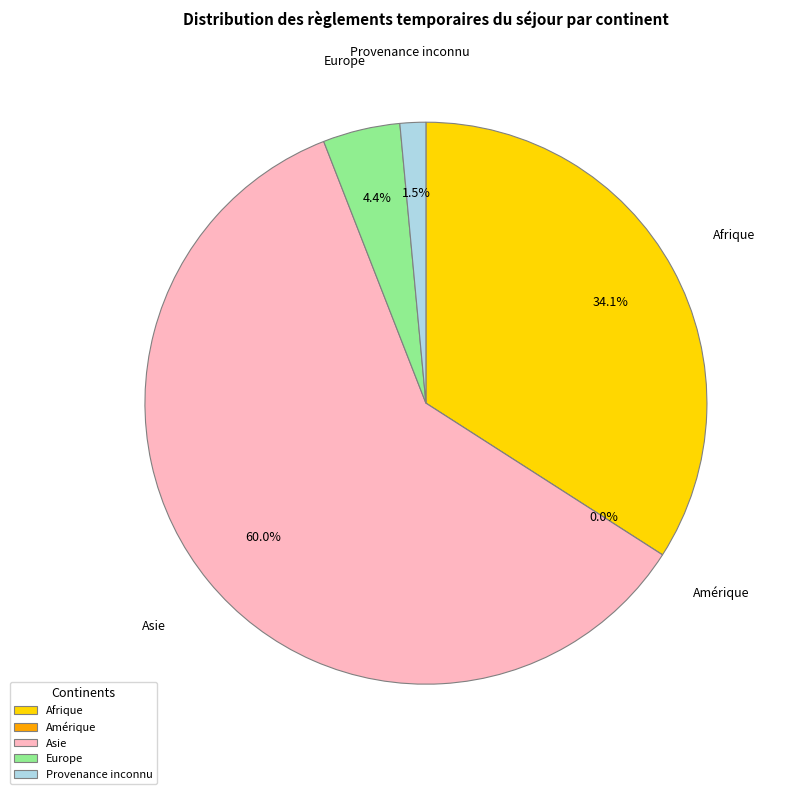

Is it true that Provenance inconnu is 11% of the pie?

False